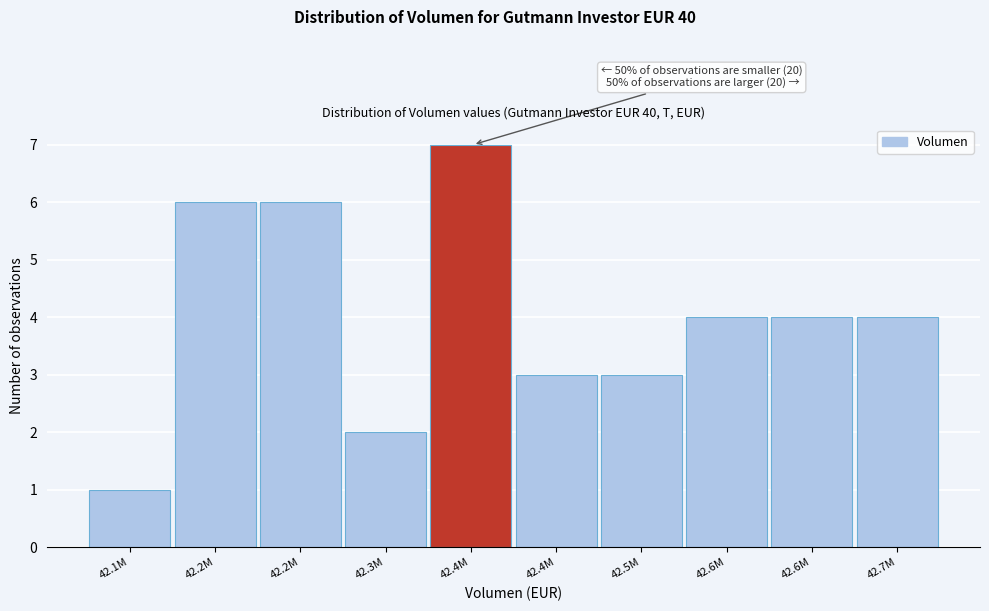

Are the bars horizontal?

No